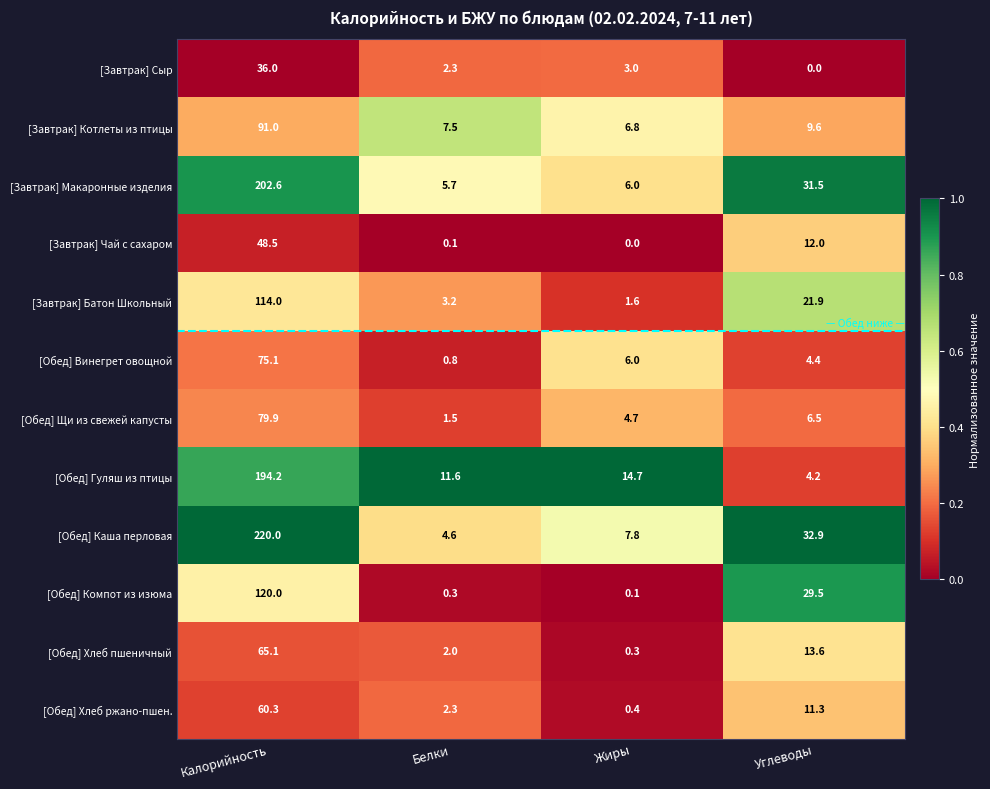

Count the number of categories in the chart.

4